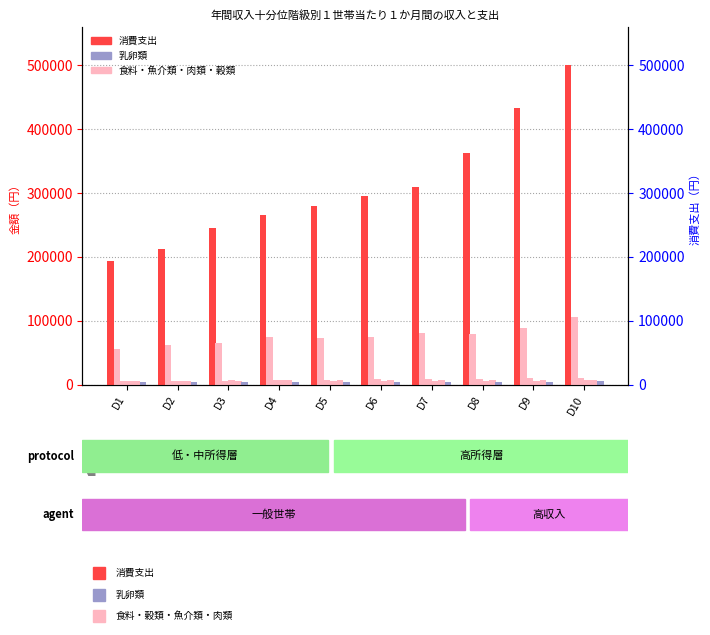

What is the sum of all 肉類 values?

77575